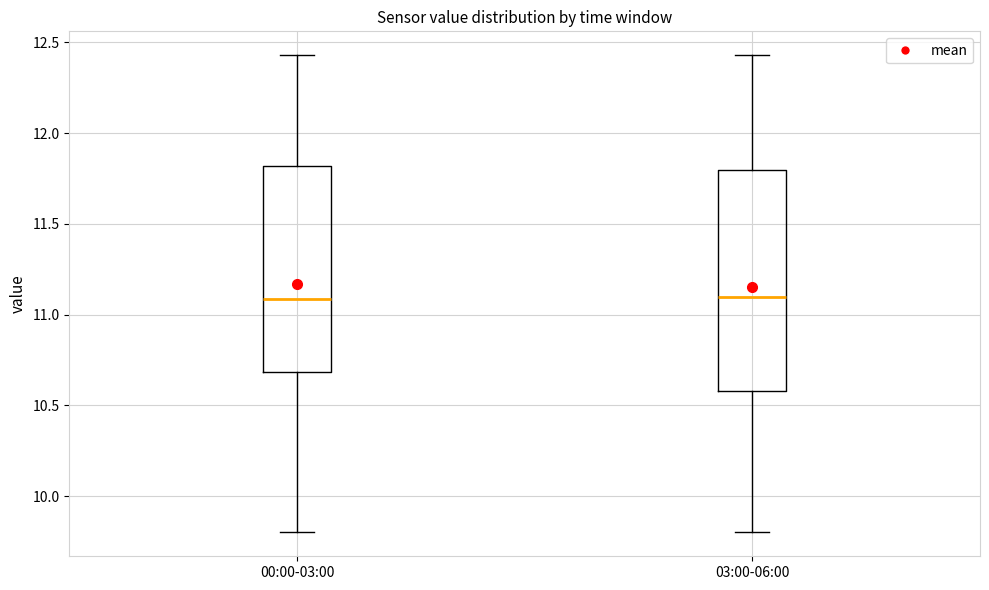

Comparing the boxes themselves (not the whiskers), which one is the tallest?

03:00-06:00